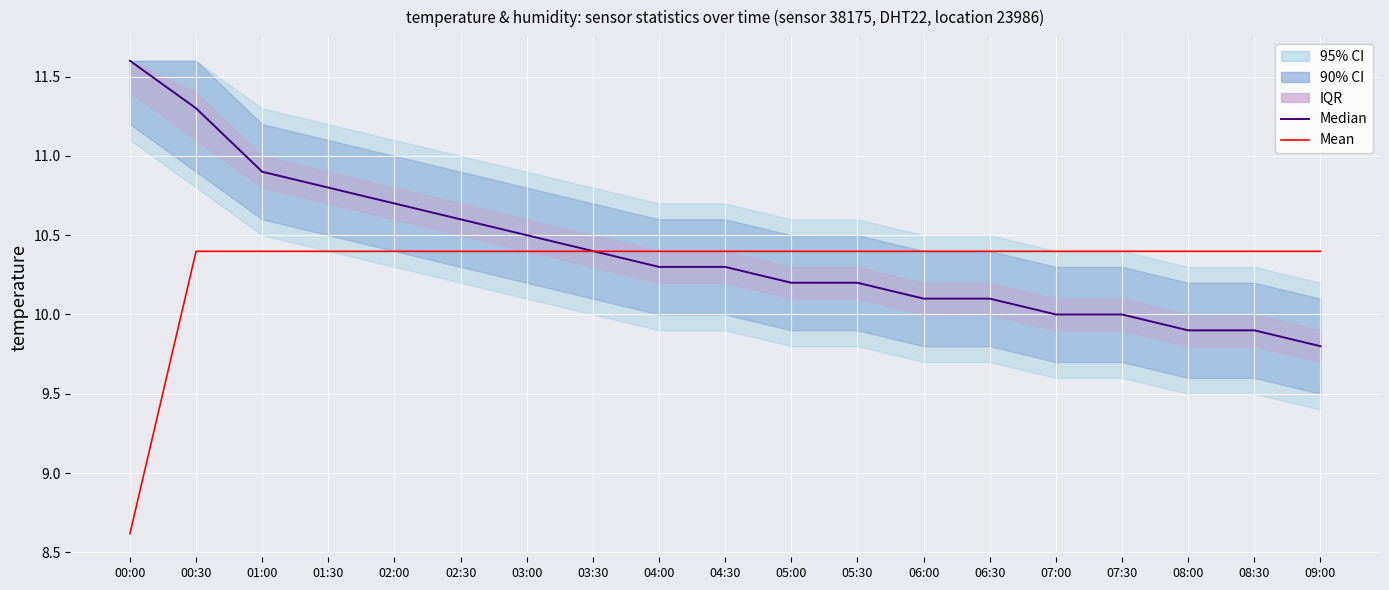

True or false: Mean has more than 0 interior local peaks.

False